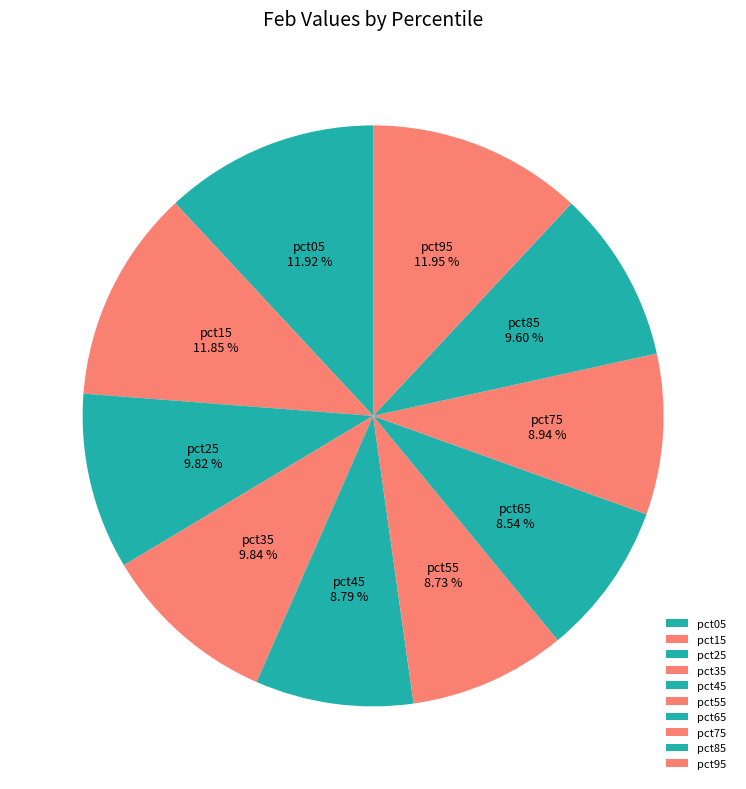

Combined, do pct75 and pct95 account for over 50%?

No